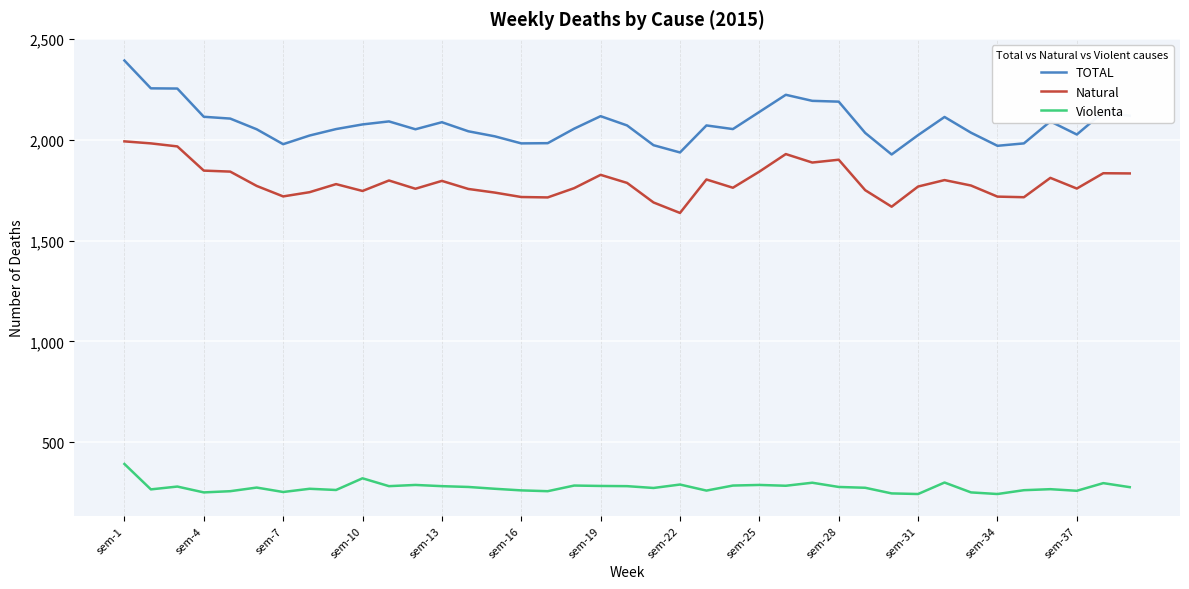

List the series in order of their peak value, lowest first.

Violenta, Natural, TOTAL